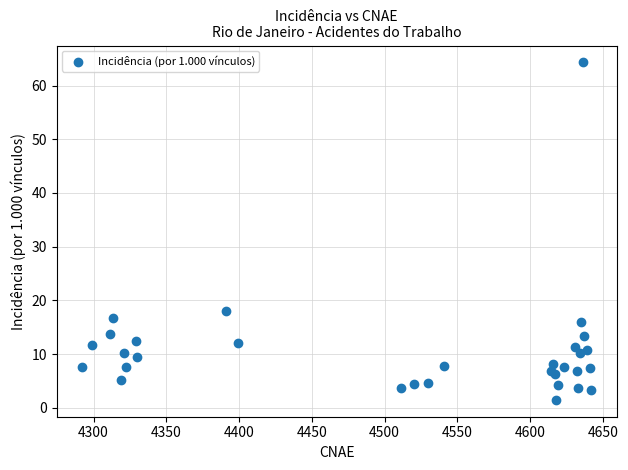

What is the range of X values (max minus min)?

350.0